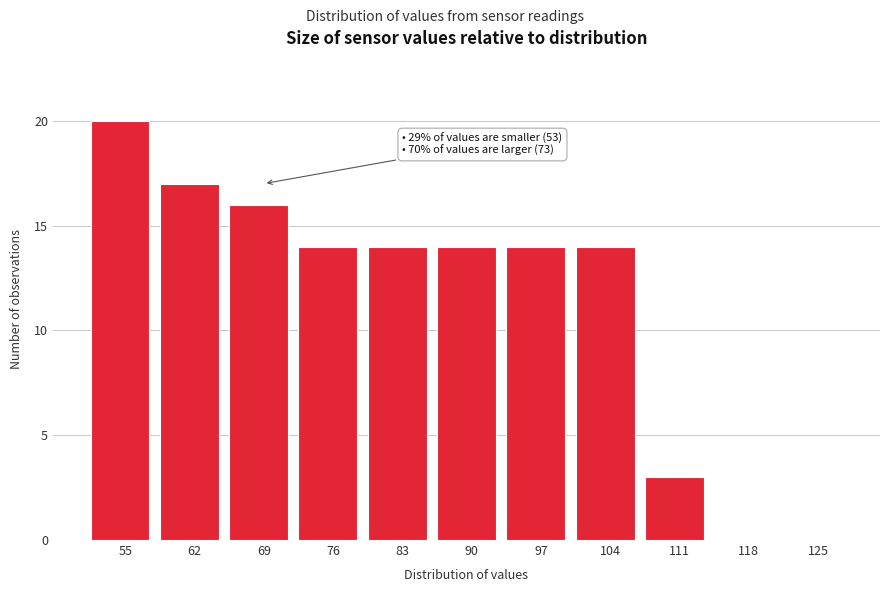

Reading left to right, what are all the values shown in this chart?

55=20	62=17	69=16	76=14	83=14	90=14	97=14	104=14	111=3	118=0	125=0